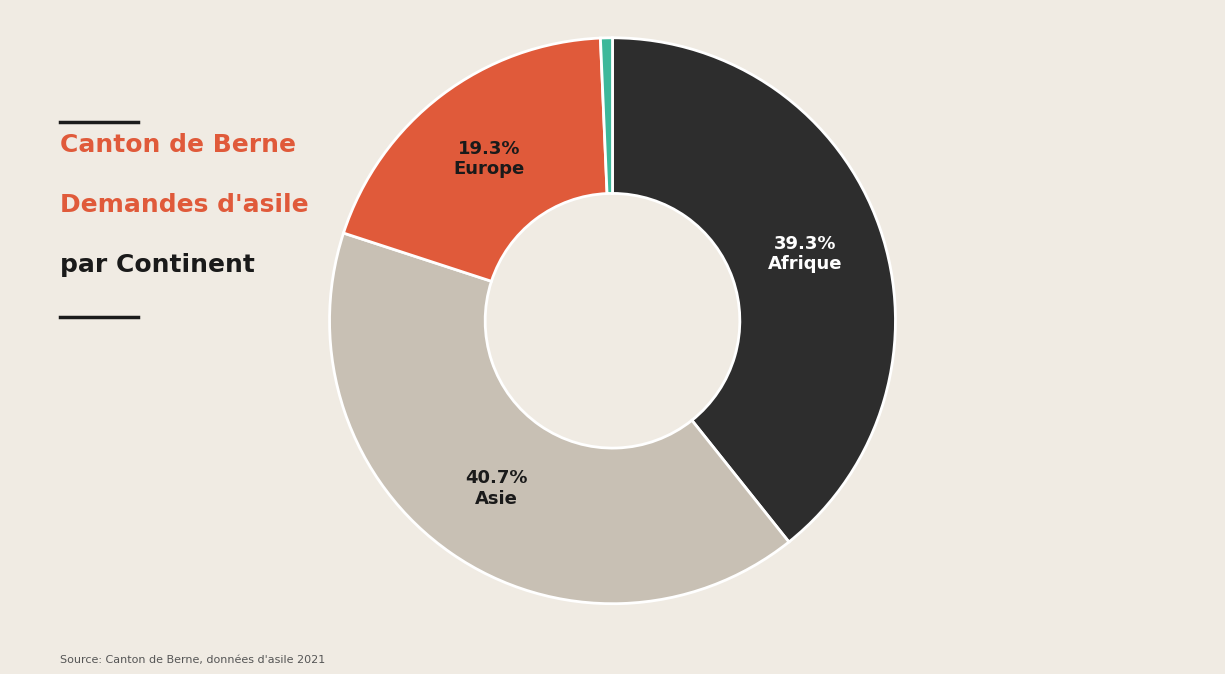

Does any single category account for the majority?

No